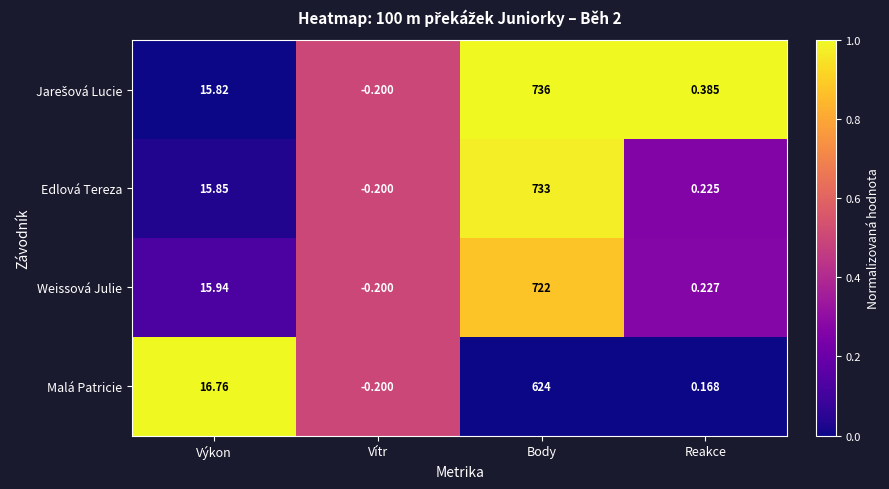

Between Výkon and Reakce, which series saw the biggest shift?

Malá Patricie